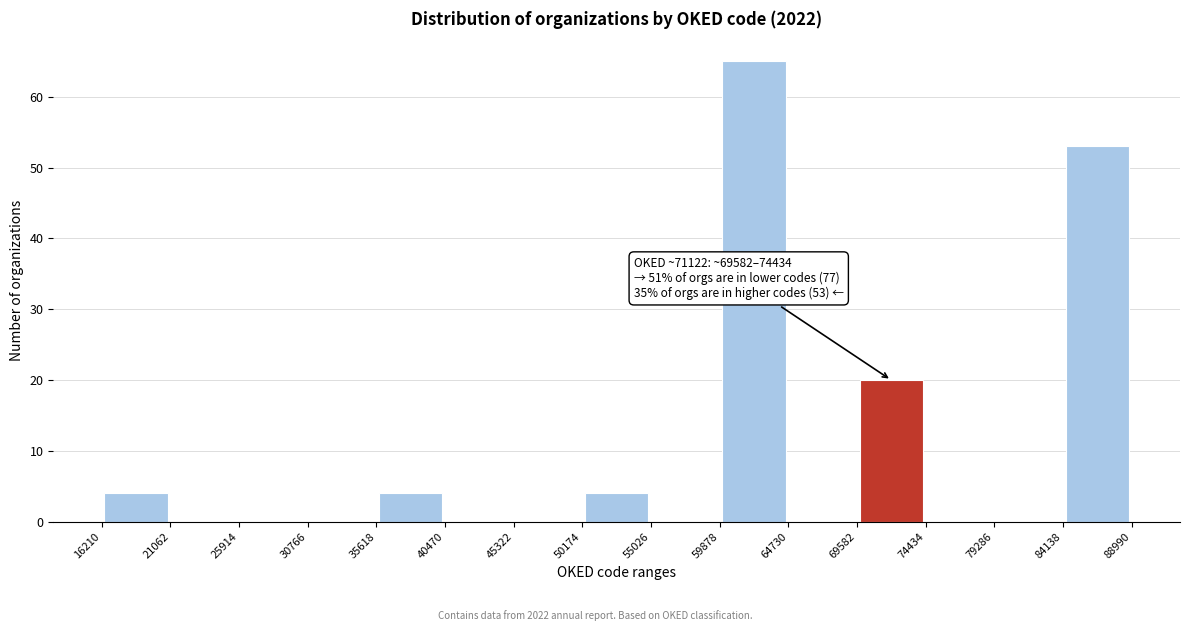

Over which range of the x-axis is the bar tallest?

59878 to 64730